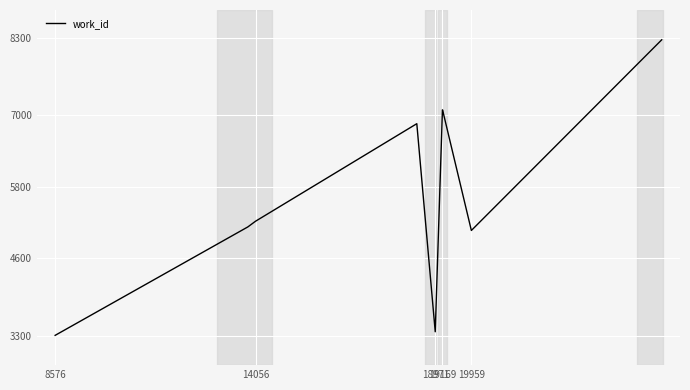

What is the difference between the maximum and minimum values?

4960